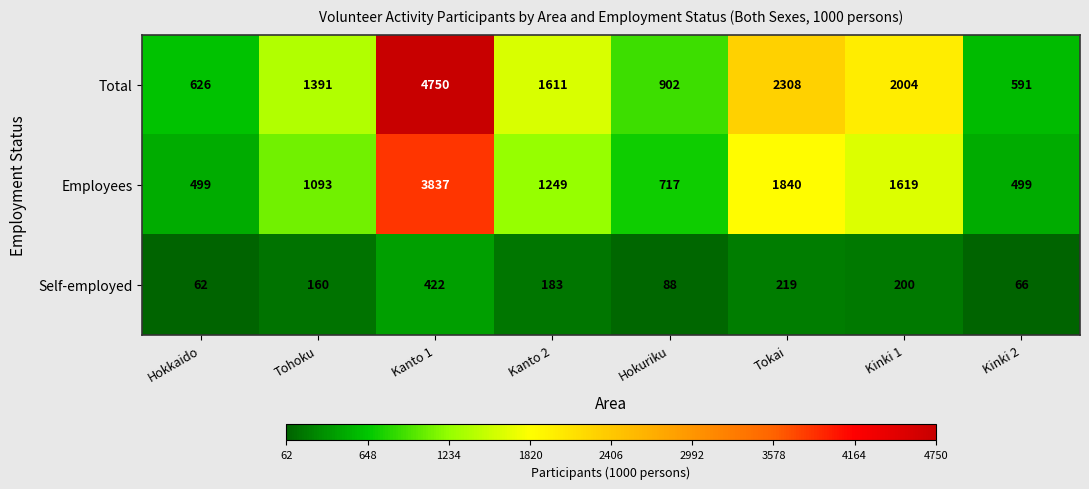

The Self-employed series shows 353 at Kinki 1. True or false?

False